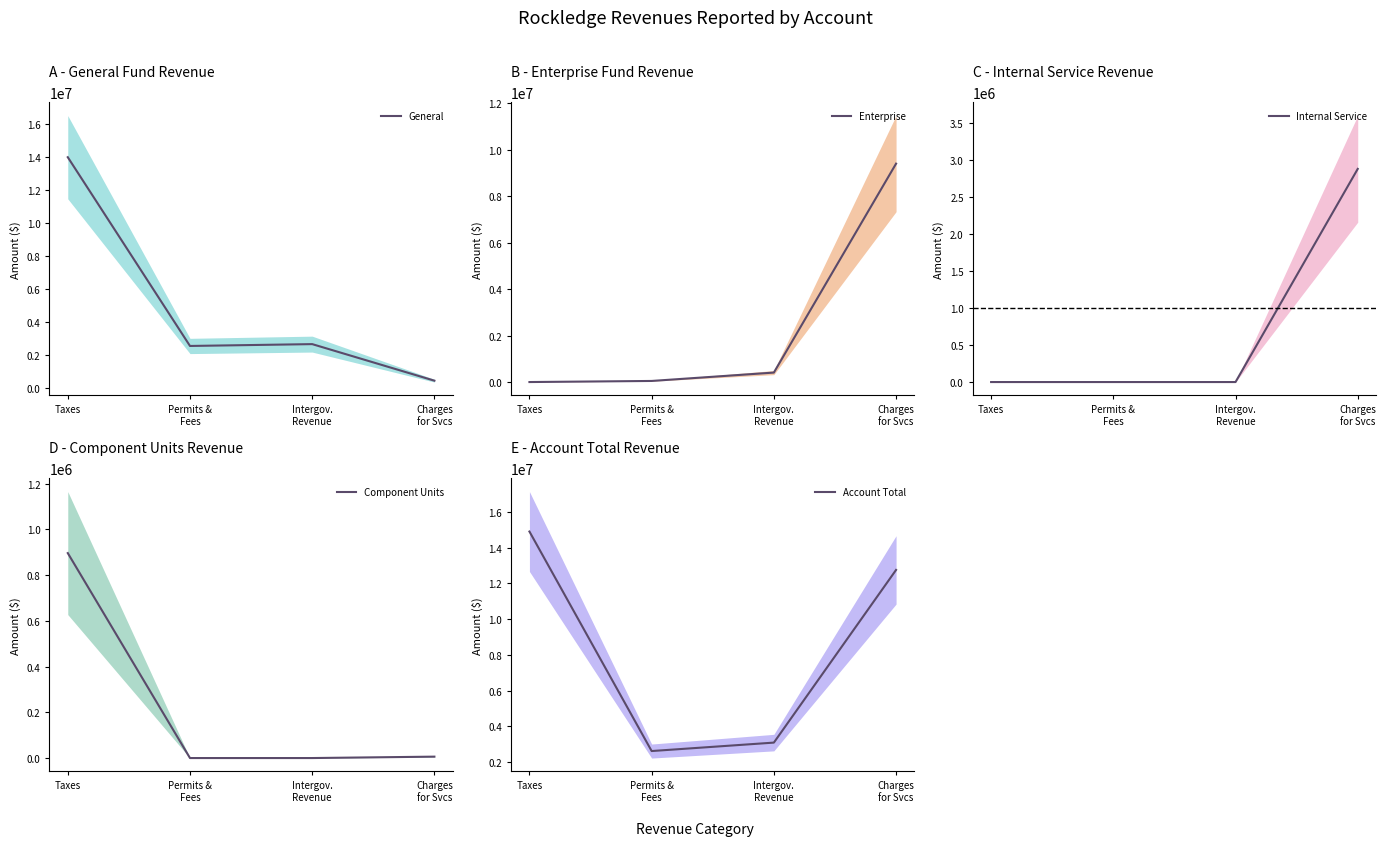

At which category is the sum across all series the highest?

Taxes